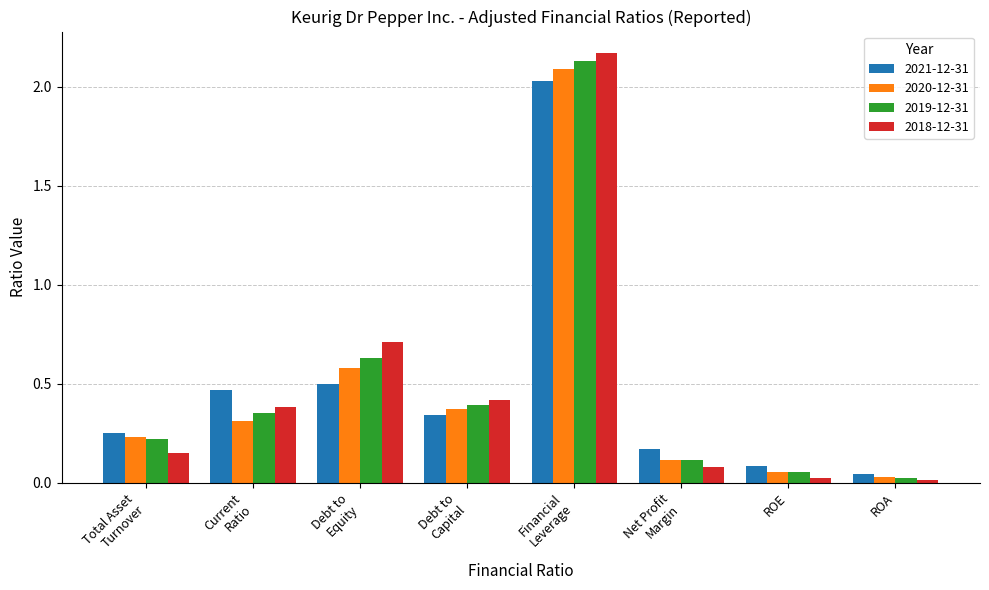

What is the sum of all 2020-12-31 values?

3.8